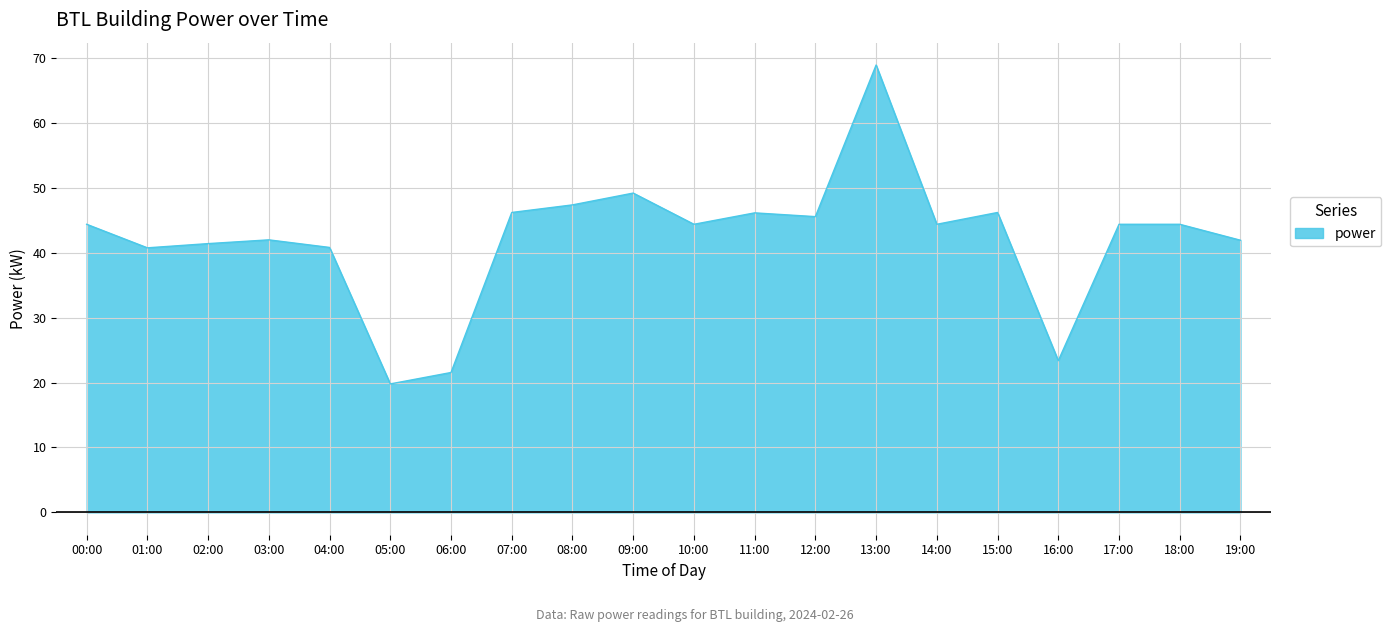

Reading left to right, list all the values displayed in this chart.

44.4	40.8	41.4	42.0	40.8	19.8	21.6	46.2	47.4	49.2	44.4	46.2	45.6	69.0	44.4	46.2	23.4	44.4	44.4	42.0